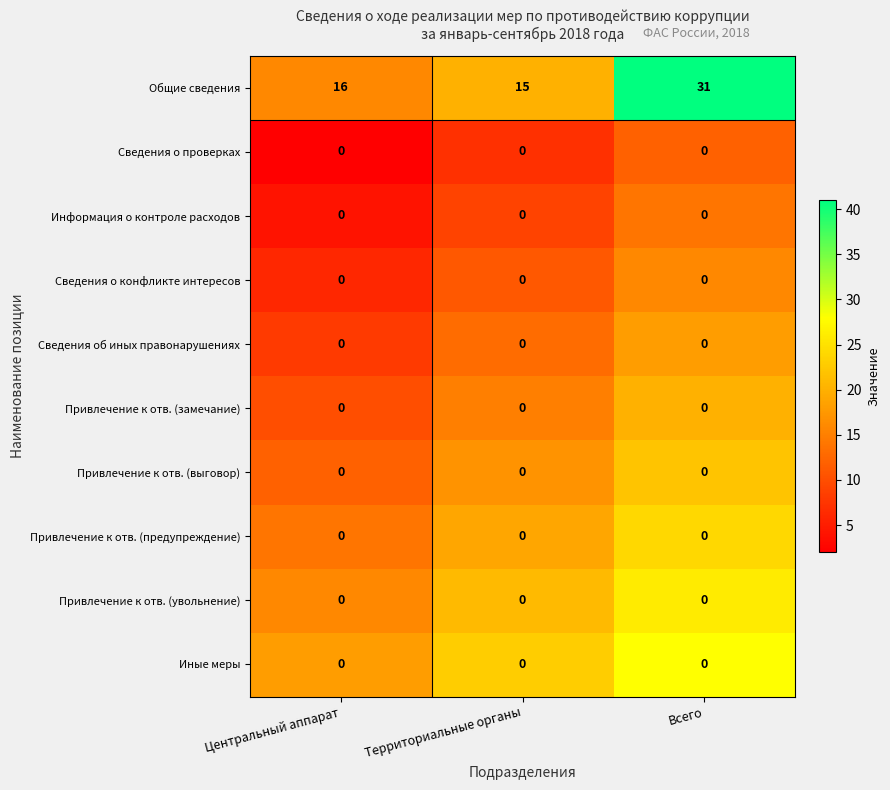

Between Территориальные органы and Всего, which series saw the biggest shift?

Общие сведения